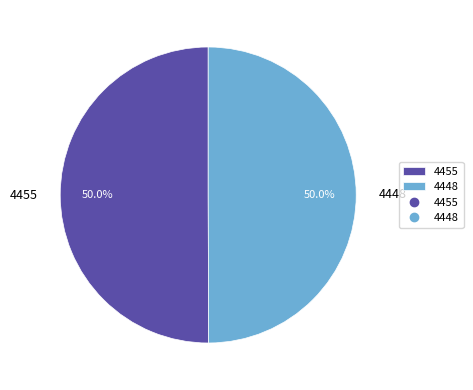

The 4455 slice represents 43% of the pie. True or false?

False